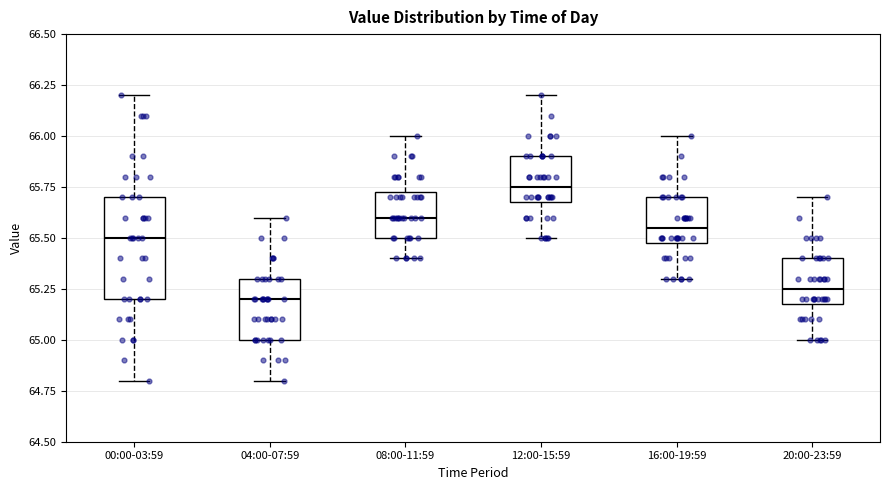

Comparing the boxes themselves (not the whiskers), which one is the tallest?

00:00-03:59